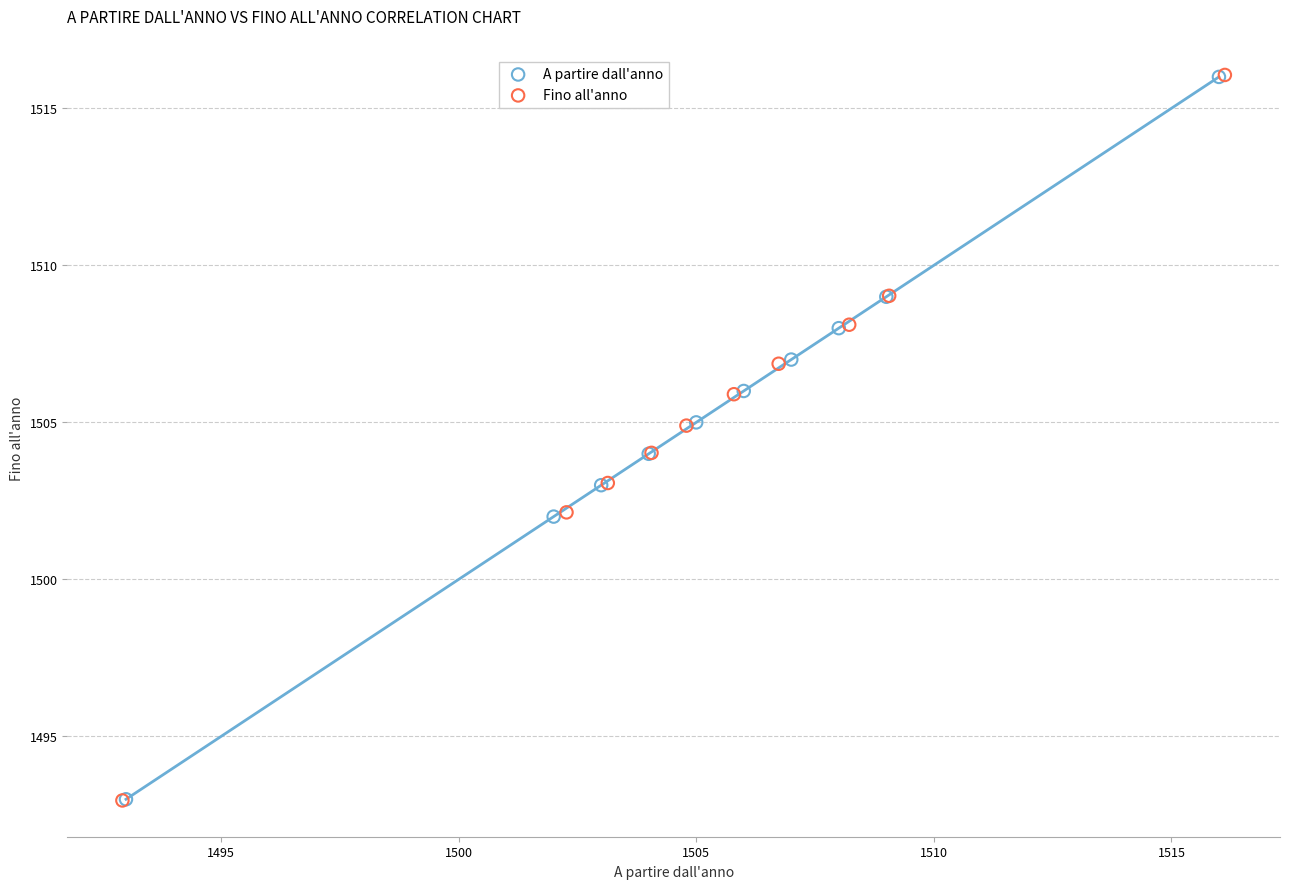

Which series has the largest Y range (max minus min)?

Fino all'anno